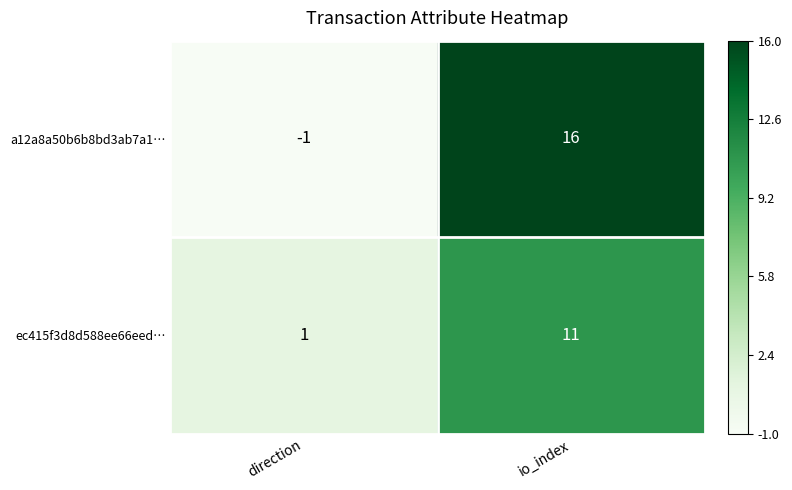

What is the difference between the ec415f3d8d588ee66eed… values at io_index and direction?

10